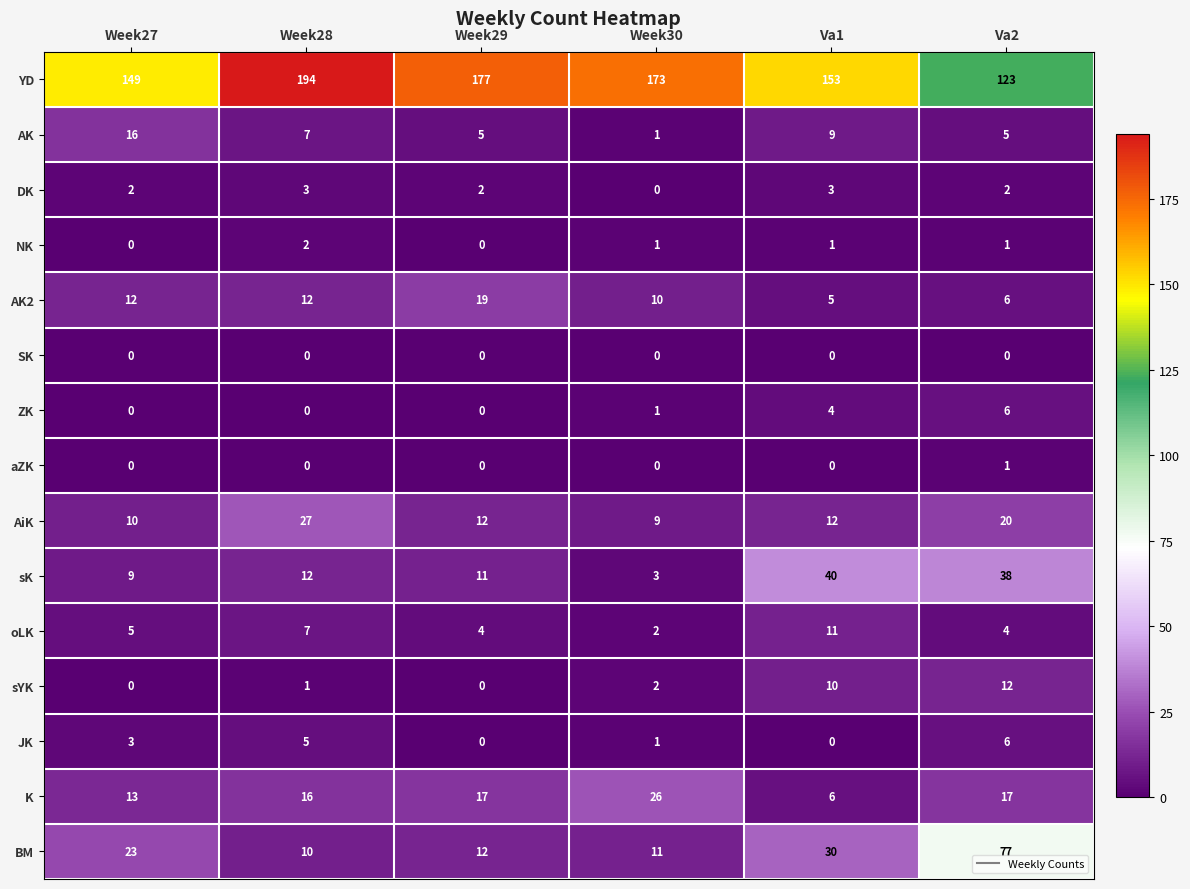

How many data points in sYK are less than 2?

3